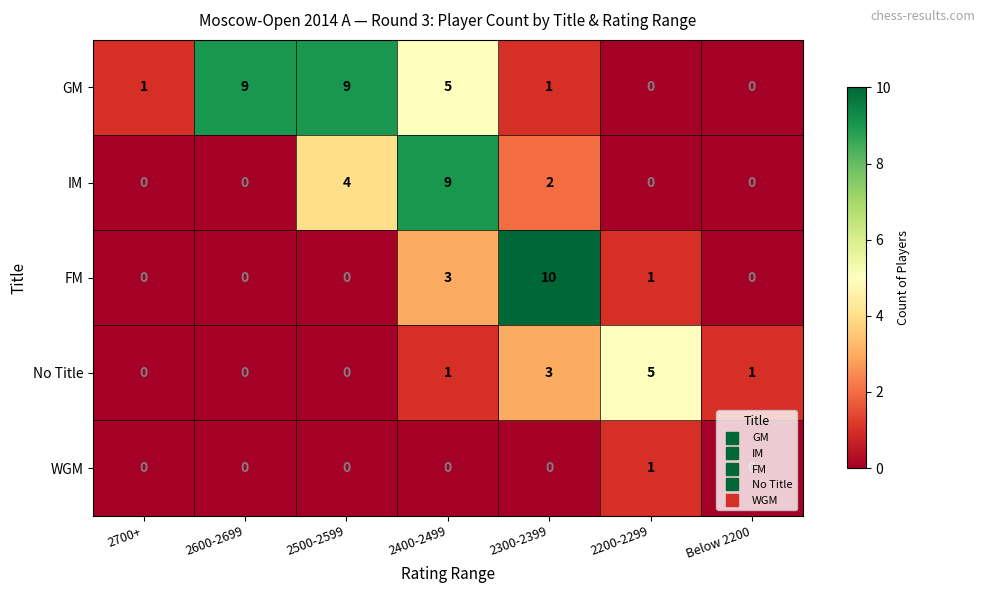

True or false: No Title has a value of -3 at 2600-2699.

False